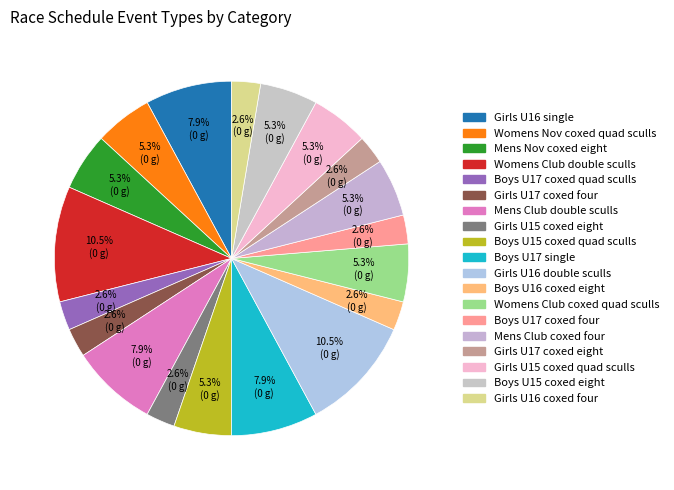

Count the number of slices in the pie.

19